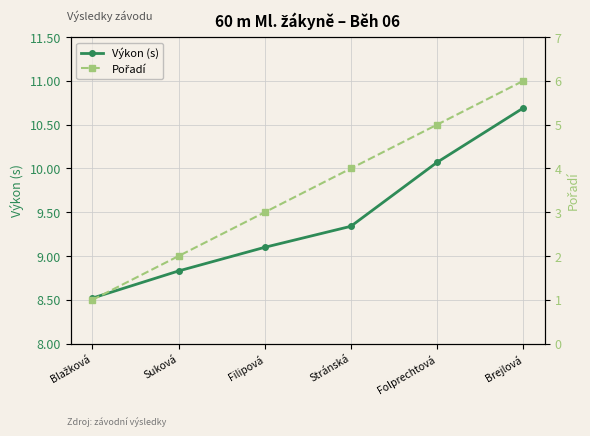

What are all the series names shown in the legend?

Výkon (s), Pořadí